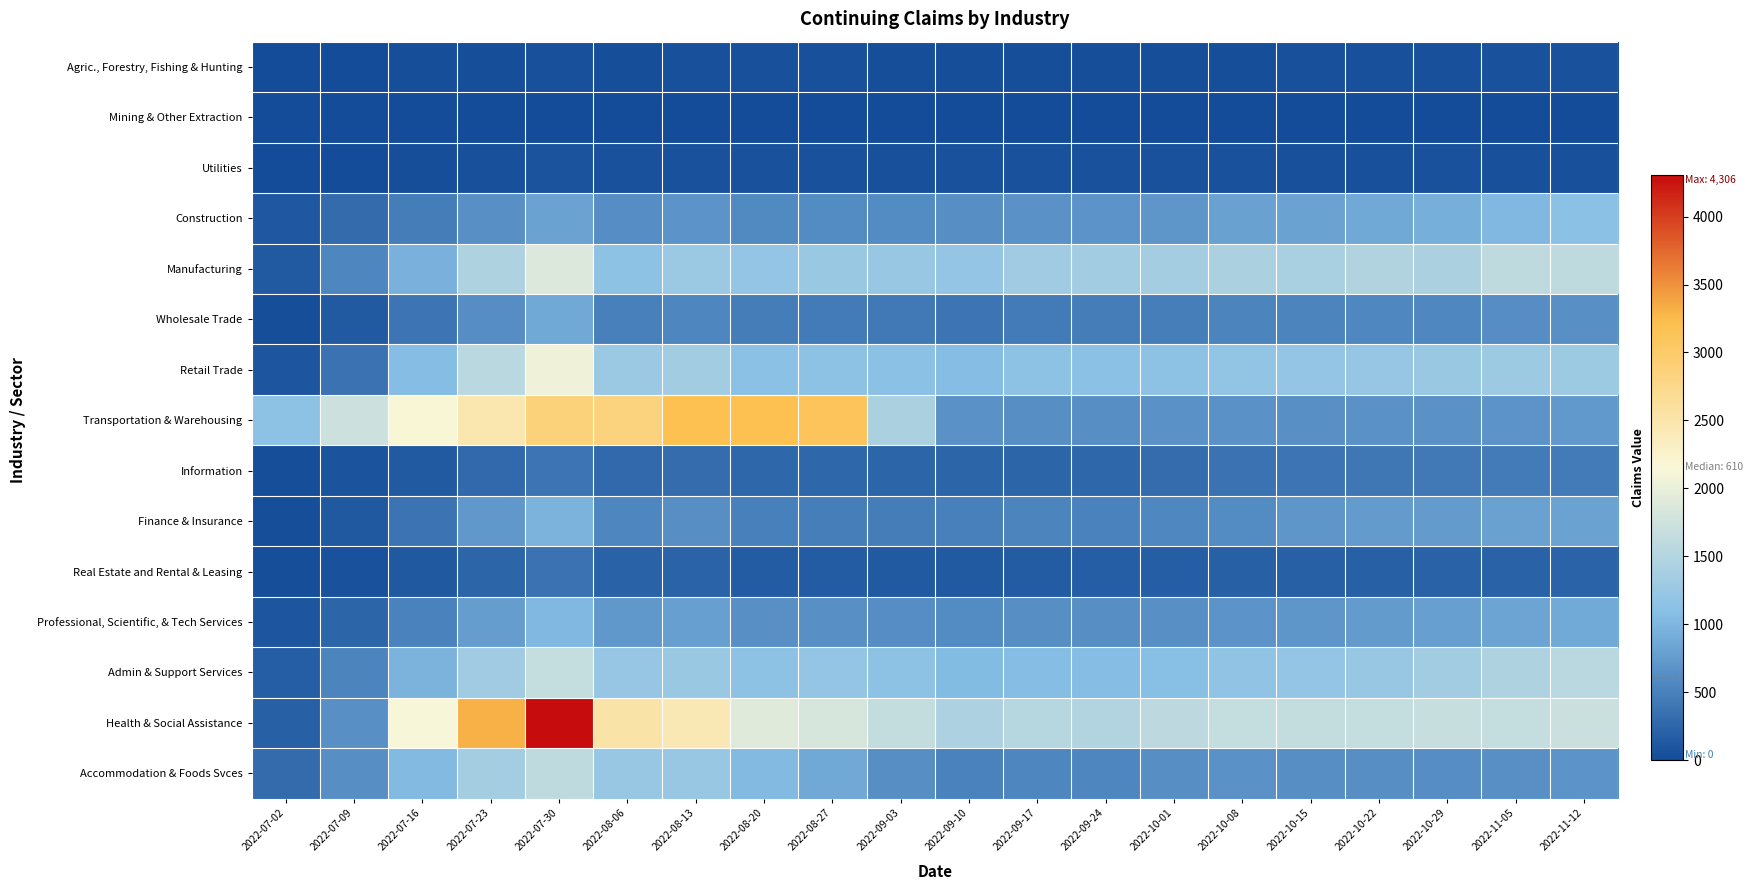

At which category is the sum across all series the highest?

2022-07-30